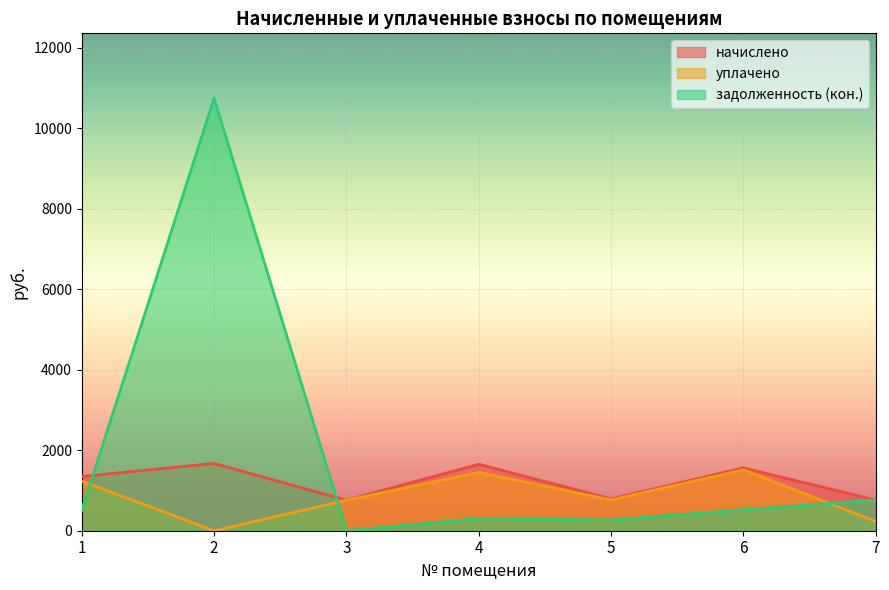

Does the chart display data point markers on the line(s)?

No